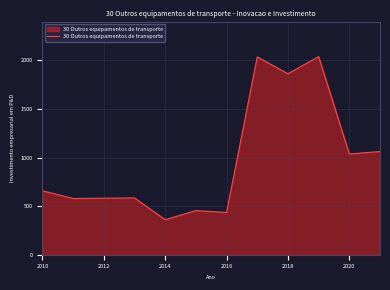

What is the maximum value shown in the chart?

2039.0